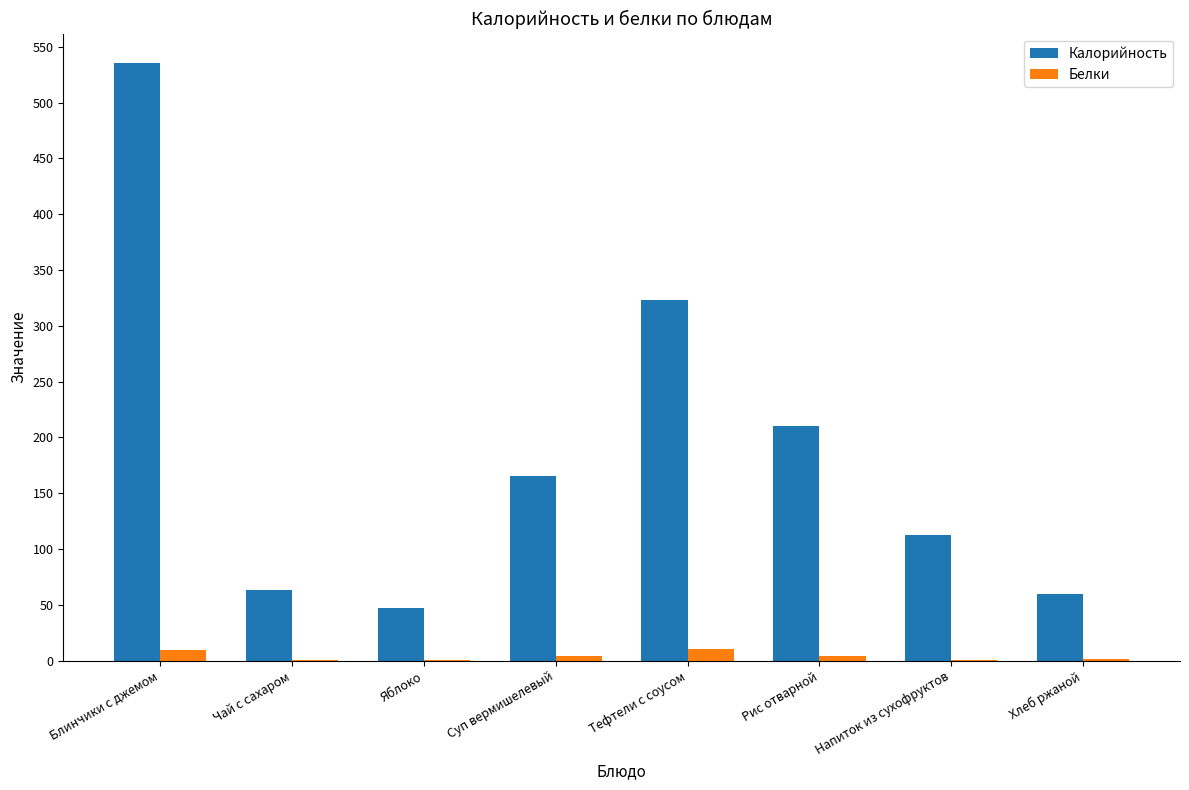

Which series has the largest total across all categories?

Калорийность